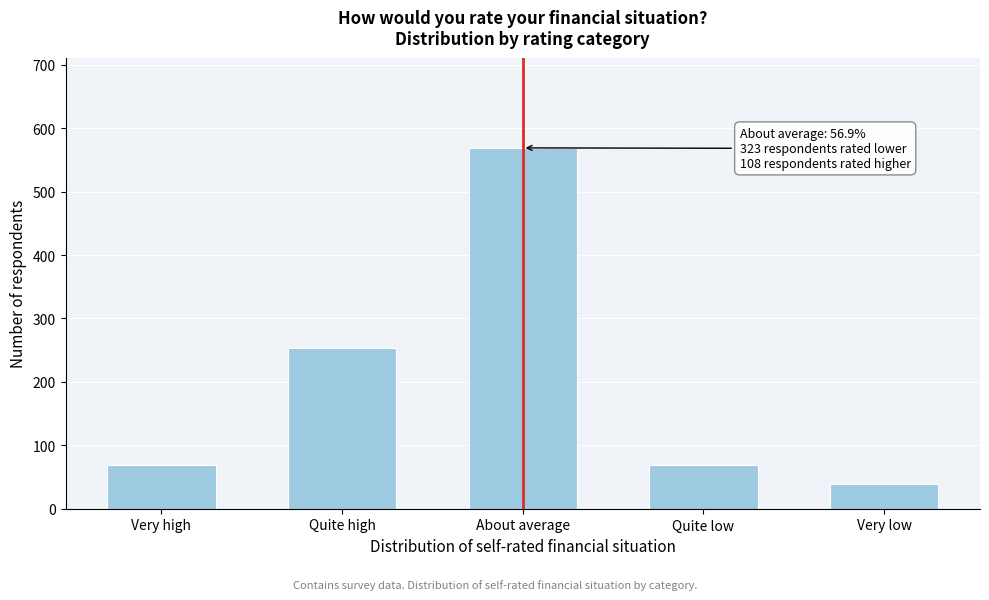

Reading left to right, list all the values displayed in this chart.

69	254	569	69	39